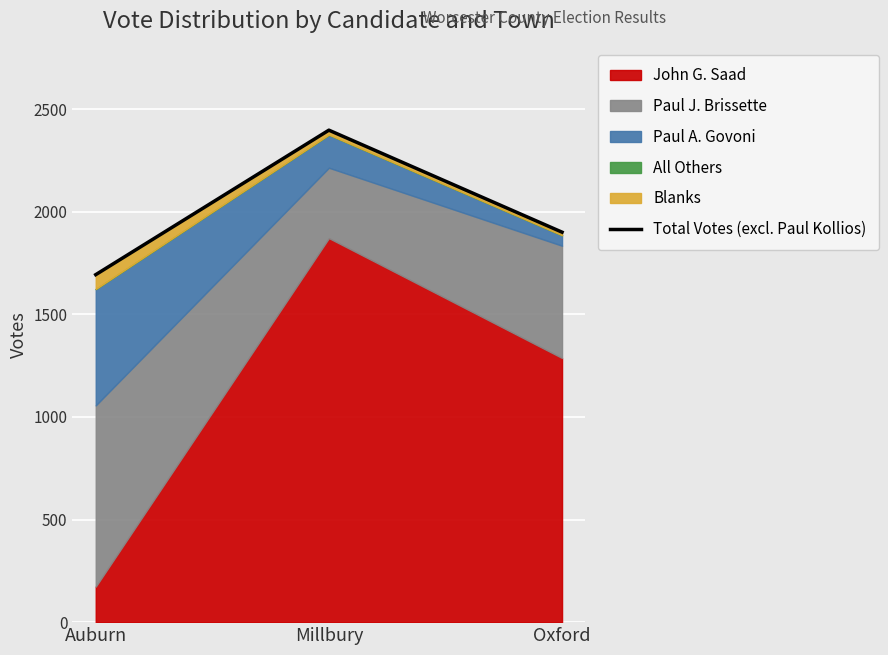

Count the number of categories in the chart.

3